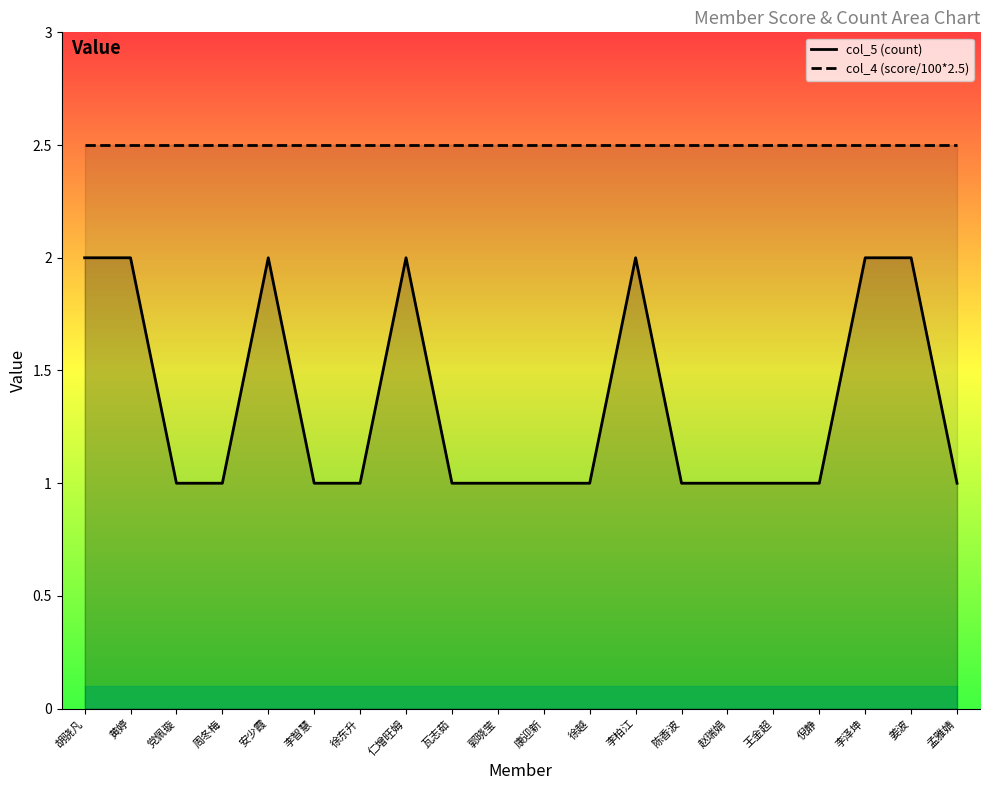

List the labels in order of value, smallest first.

党佩璇, 周冬梅, 李智慧, 徐东升, 瓦志茹, 郭晓莹, 康迎新, 徐越, 陈香波, 赵瑞娟, 王金超, 倪静, 孟雅婧, 胡骁凡, 黄婷, 安少霞, 仁增旺姆, 李柏江, 李泽坤, 姜波